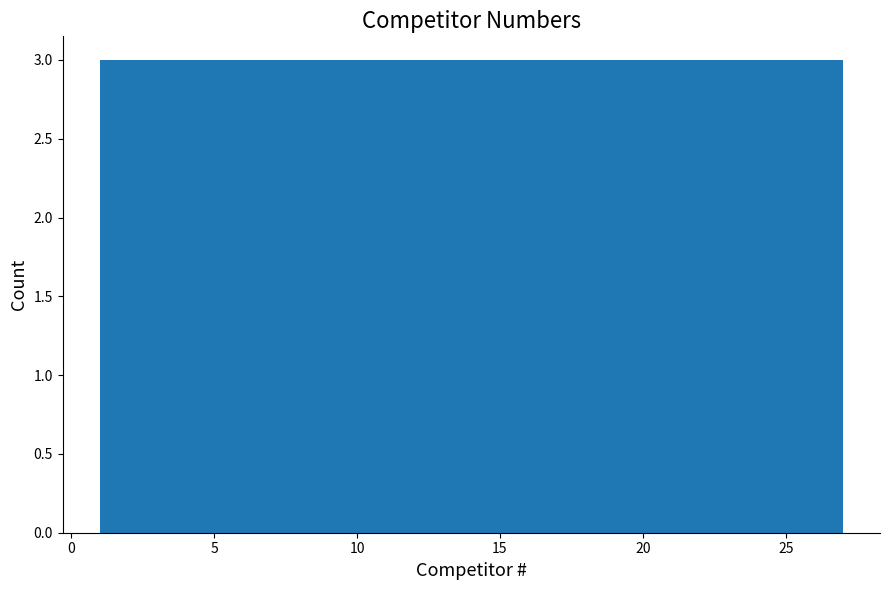

Reading left to right, list every bar in this chart as the range it spans on the x-axis followed by its height. Neither the bar edges nor the heights are printed on the chart, so give them approximately, as read against the axes.

1.0 to 4.0: 3
4.0 to 7.0: 3
7.0 to 9.5: 3
9.5 to 12.5: 3
12.5 to 15.5: 3
15.5 to 18.5: 3
18.5 to 21.0: 3
21.0 to 24.0: 3
24.0 to 27.0: 3